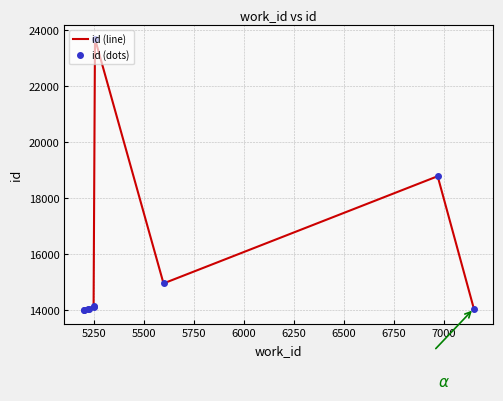

Reading left to right, transcribe all the data shown in this chart.

id (line): 13995	13996	14042	14056	14137	14139	23701	14962	18790	14063
id (dots): 13995	13996	14042	14056	14137	14139	23701	14962	18790	14063